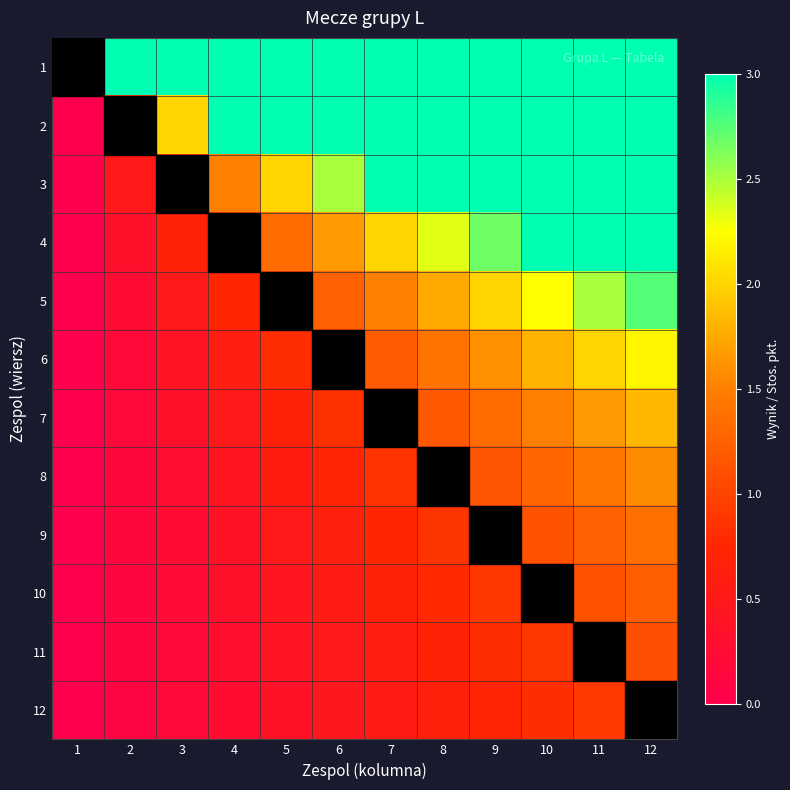

List the series in order of their peak value, highest first.

1, 2, 3, 4, 5, 6, 7, 8, 9, 10, 11, 12